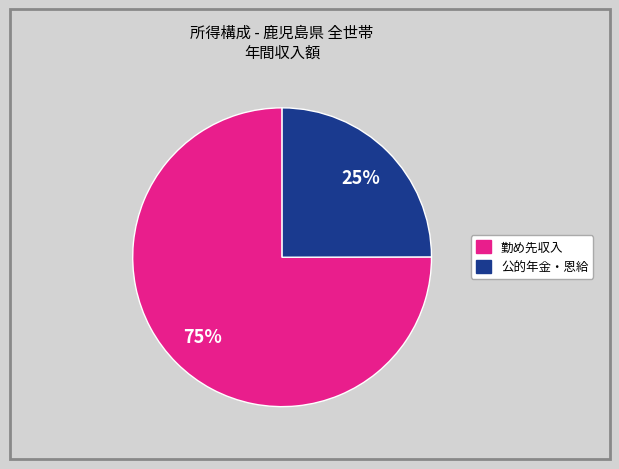

To the nearest percent, what is the average slice percentage?

50%